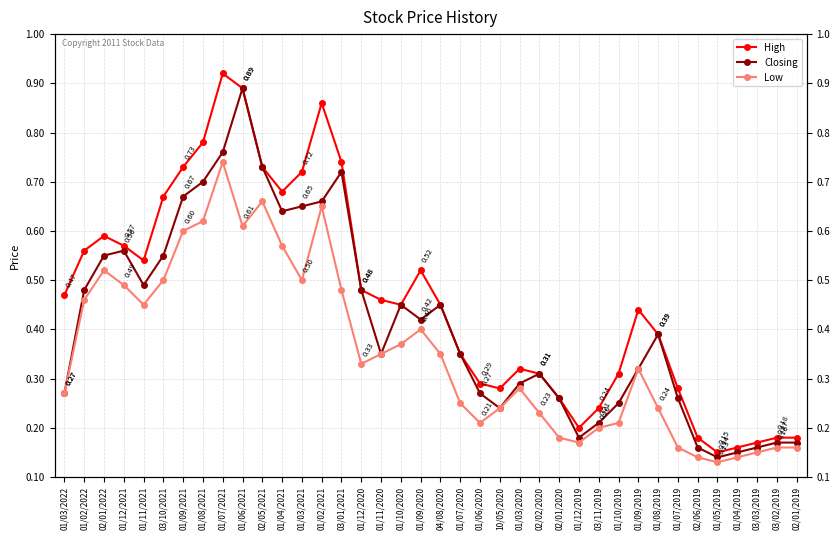

What are all the series names shown in the legend?

High, Closing, Low